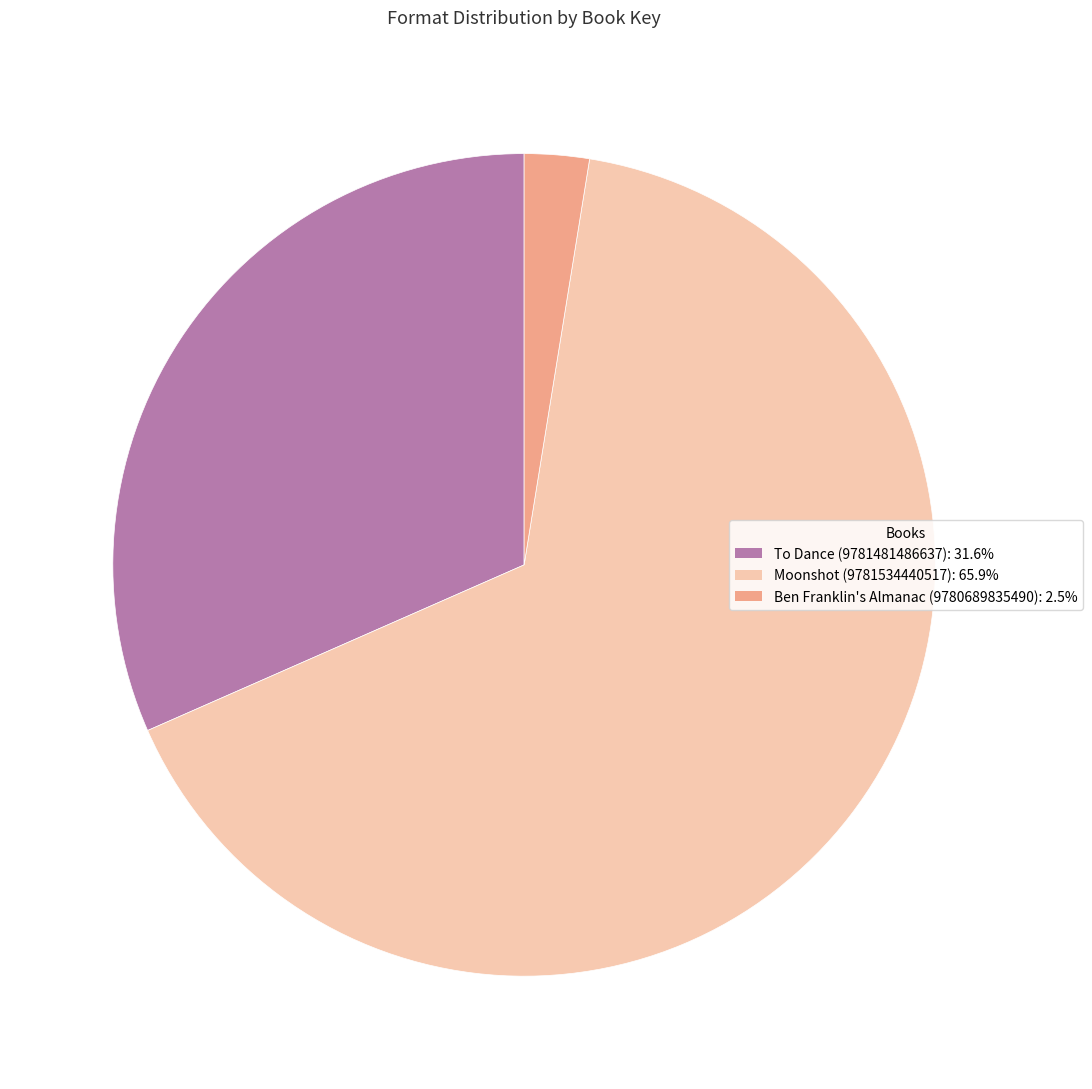

Rank the categories by value from highest to lowest.

Moonshot (9781534440517), To Dance (9781481486637), Ben Franklin's Almanac (9780689835490)